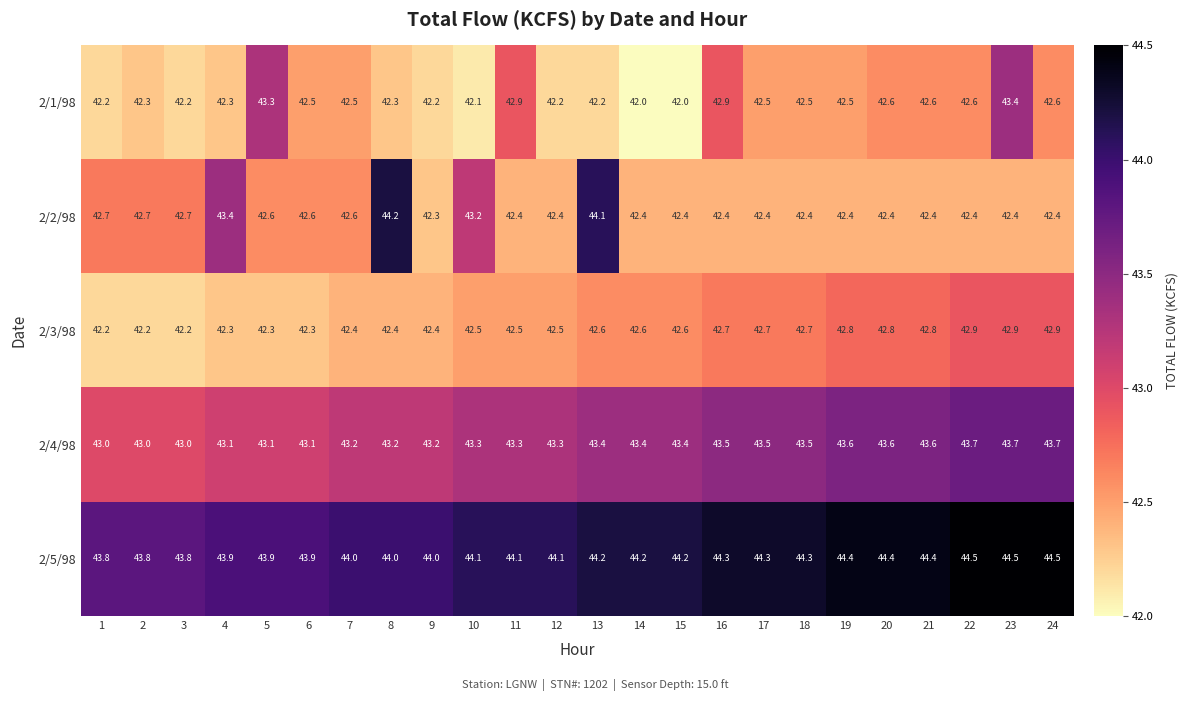

What is the sum of the 2/1/98 values at 12 and 2?

84.5